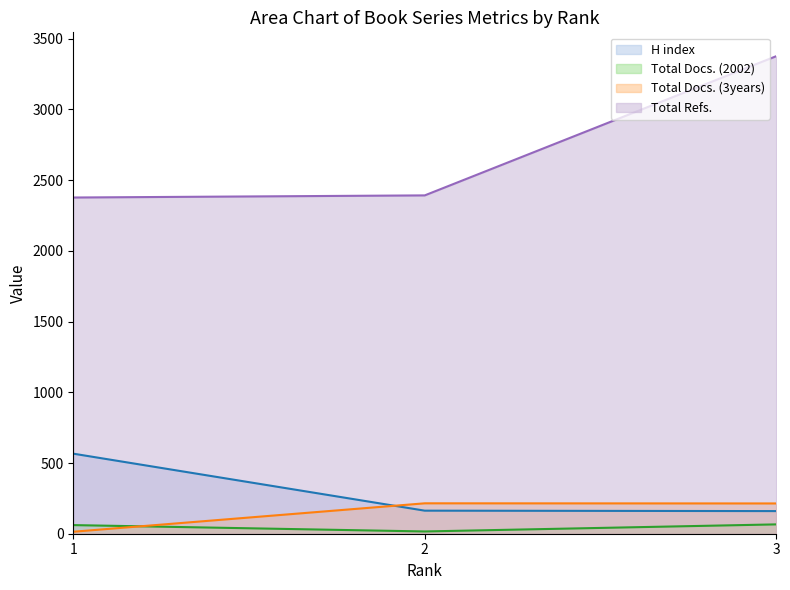

Between 3 and 2, which is larger?

2